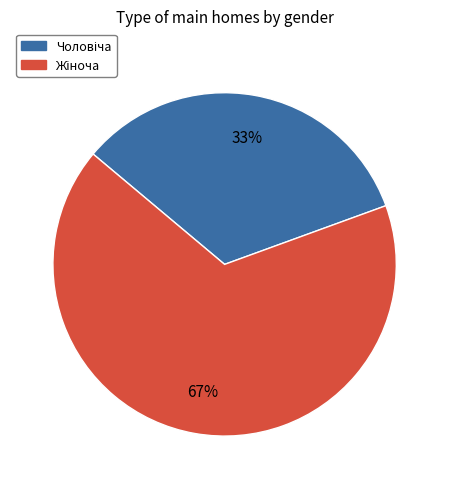

Is there a majority slice in this chart?

Yes